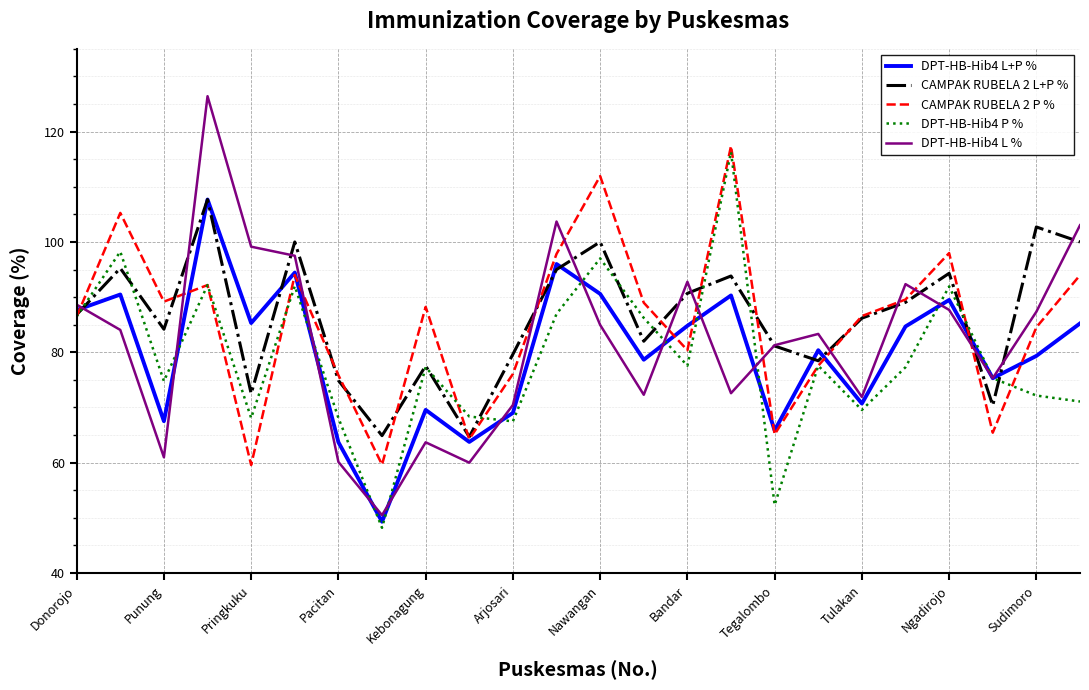

Which series has the widest spread of values?

DPT-HB-Hib4 L %